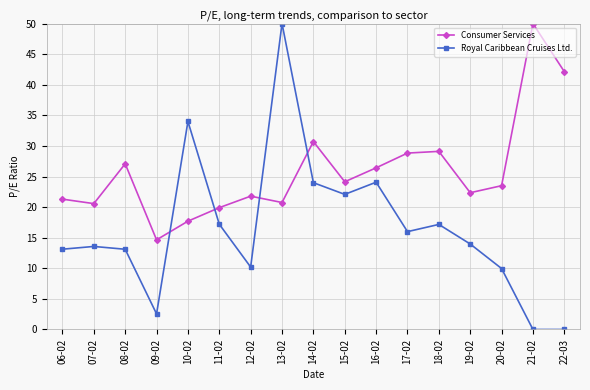

Where does the Consumer Services series first go above 23?

08-02